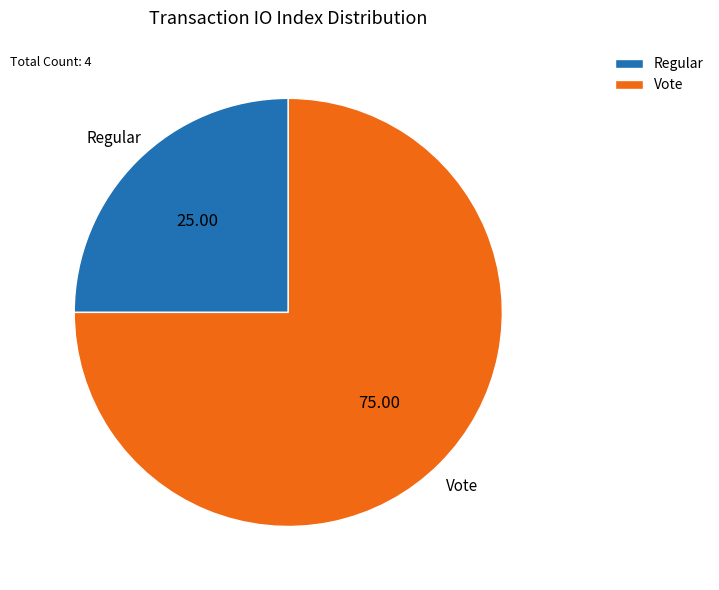

Count the number of slices in the pie.

2